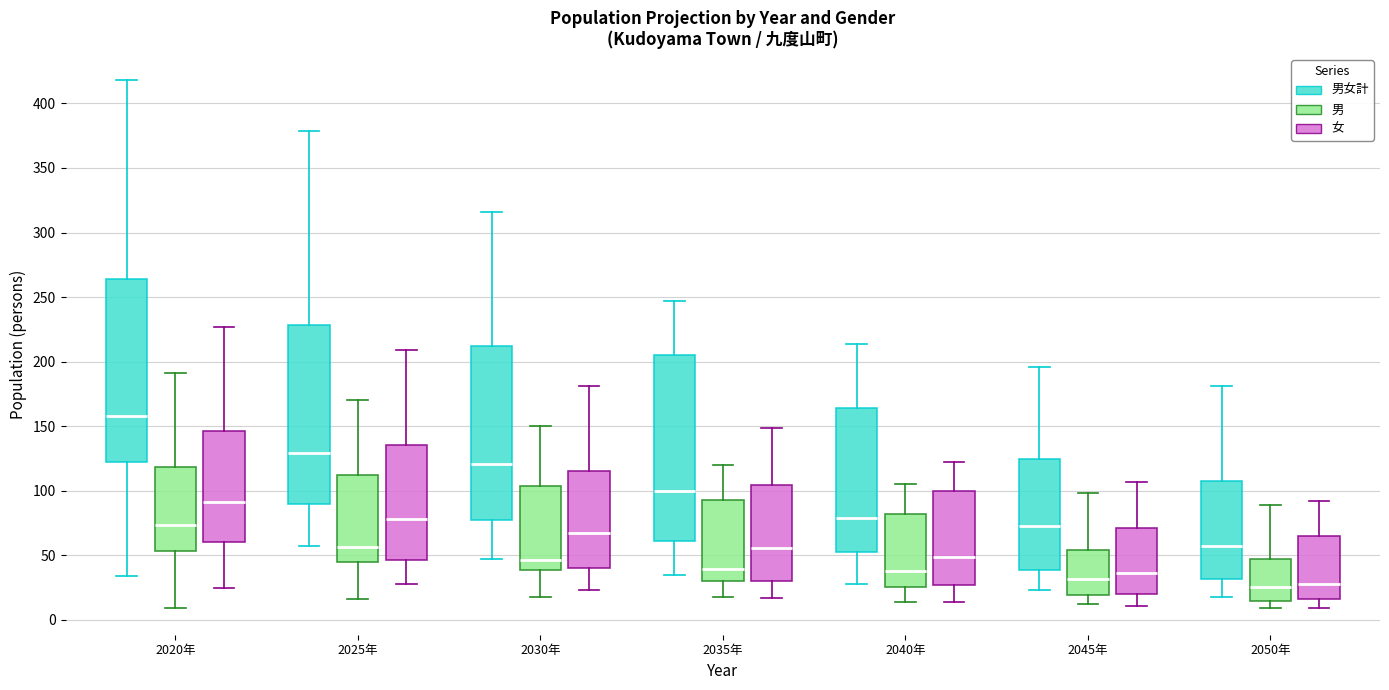

Reading left to right, transcribe this box plot: for each box, give where its median line is, the range the box spans, and where its two whiskers end, as read against the y-axis. The values are not printed on the chart, so give them approximately, as read against the axis.

2020年 (男女計): median 160, box 125 to 265, whiskers 35 to 420
2020年 (男): median 75, box 55 to 120, whiskers 10 to 190
2020年 (女): median 90, box 60 to 145, whiskers 25 to 225
2025年 (男女計): median 130, box 90 to 230, whiskers 55 to 380
2025年 (男): median 55, box 45 to 115, whiskers 15 to 170
2025年 (女): median 80, box 45 to 135, whiskers 30 to 210
2030年 (男女計): median 120, box 80 to 215, whiskers 45 to 315
2030年 (男): median 45, box 40 to 105, whiskers 20 to 150
2030年 (女): median 65, box 40 to 115, whiskers 25 to 180
2035年 (男女計): median 100, box 60 to 205, whiskers 35 to 245
2035年 (男): median 40, box 30 to 95, whiskers 20 to 120
2035年 (女): median 55, box 30 to 105, whiskers 15 to 150
2040年 (男女計): median 80, box 55 to 165, whiskers 30 to 215
2040年 (男): median 40, box 25 to 80, whiskers 15 to 105
2040年 (女): median 50, box 25 to 100, whiskers 15 to 120
2045年 (男女計): median 75, box 40 to 125, whiskers 25 to 195
2045年 (男): median 30, box 20 to 55, whiskers 10 to 100
2045年 (女): median 35, box 20 to 70, whiskers 10 to 105
2050年 (男女計): median 55, box 30 to 105, whiskers 20 to 180
2050年 (男): median 25, box 15 to 50, whiskers 10 to 90
2050年 (女): median 30, box 15 to 65, whiskers 10 to 90